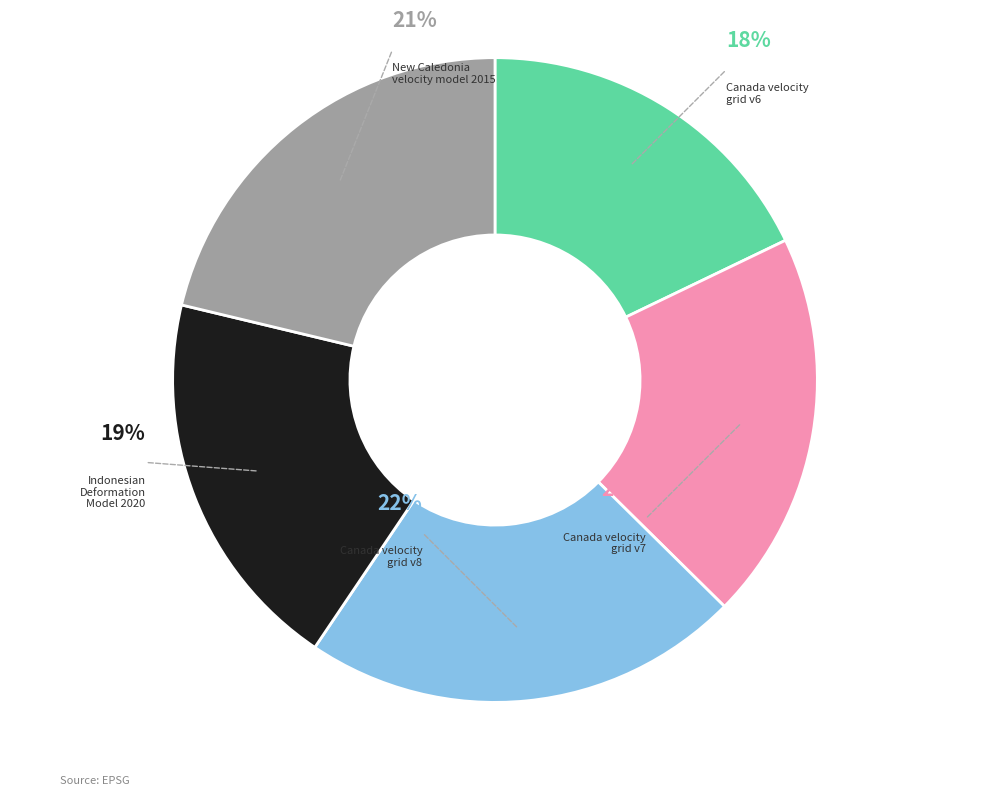

How many segments does this pie chart have?

5